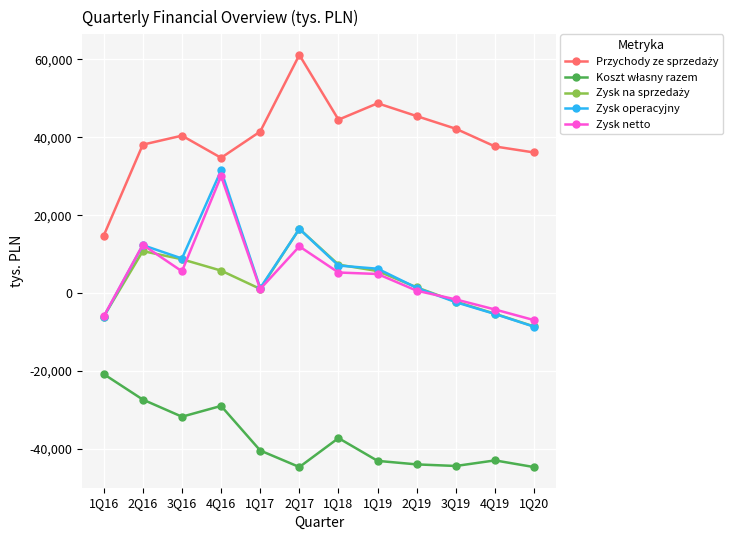

How many distinct data groups are displayed?

5